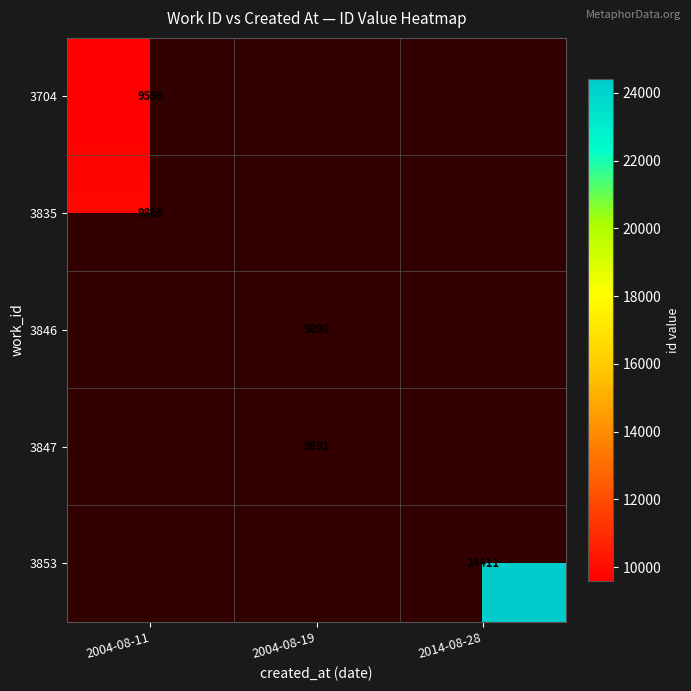

The value of 3853 at 2014-08-28 is 34352. True or false?

False